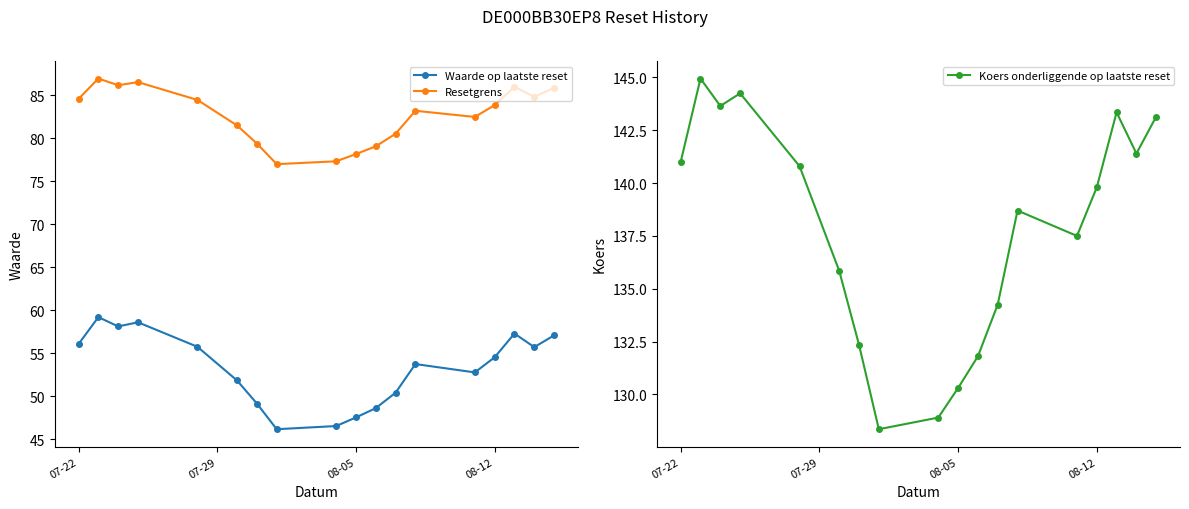

Rank the series at 07-22 from highest to lowest value.

Koers onderliggende op laatste reset, Resetgrens, Waarde op laatste reset